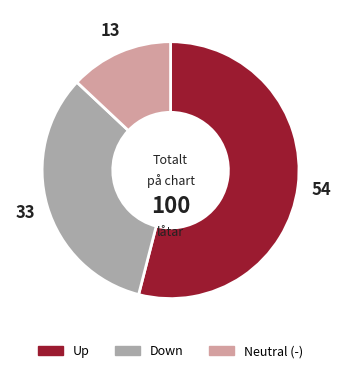

Is there a majority slice in this chart?

Yes